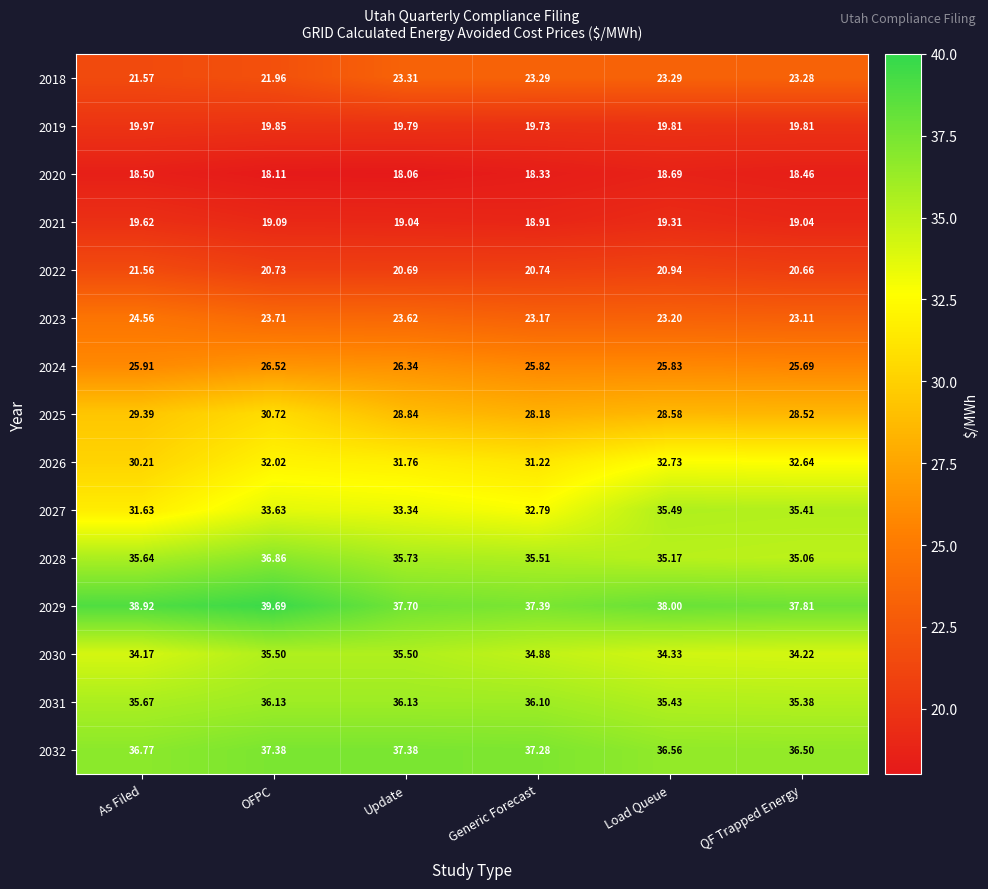

How many distinct data groups are displayed?

15